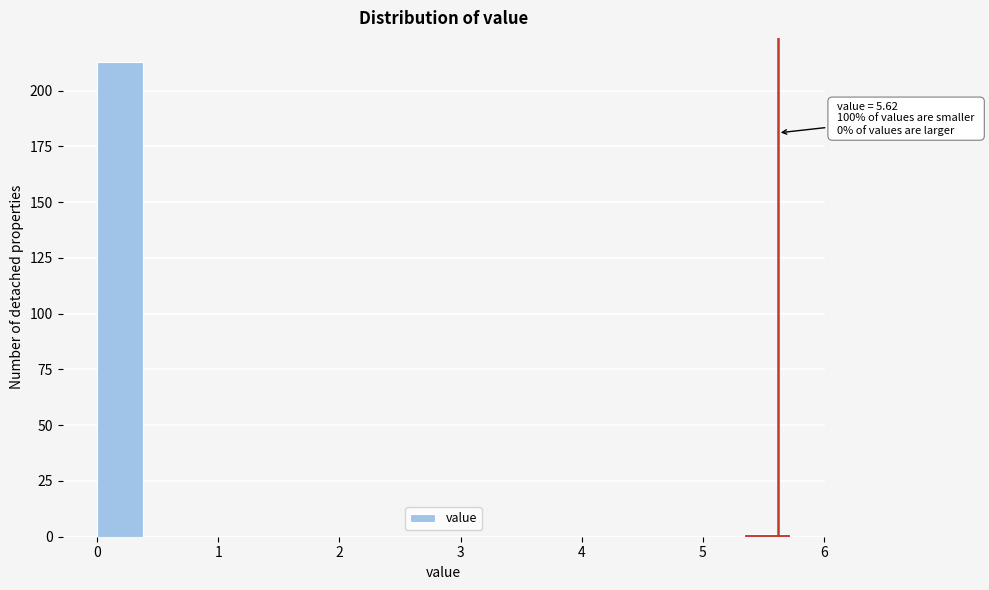

Around what value on the x-axis is the tallest bar? Give the approximate position of its centre, as read against the axis.

0.2